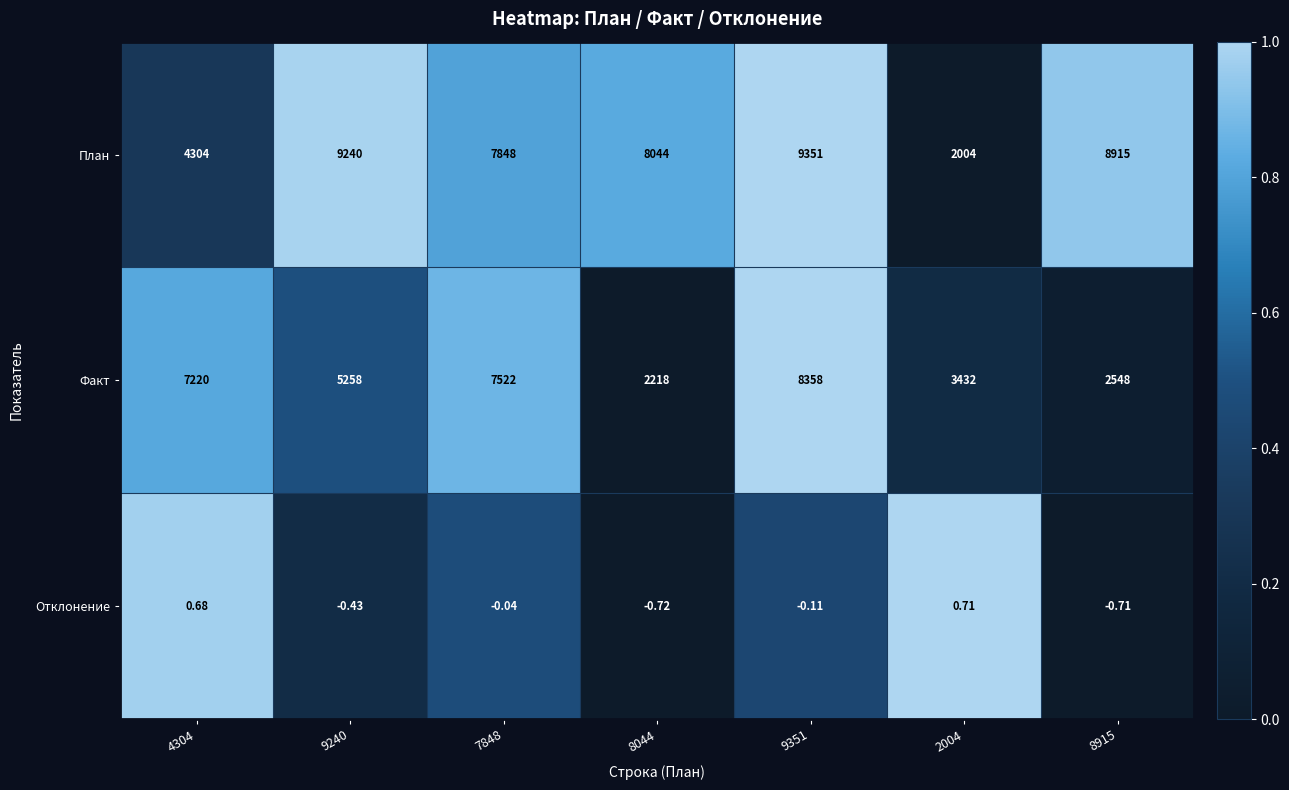

Which series has the largest range (max minus min)?

План